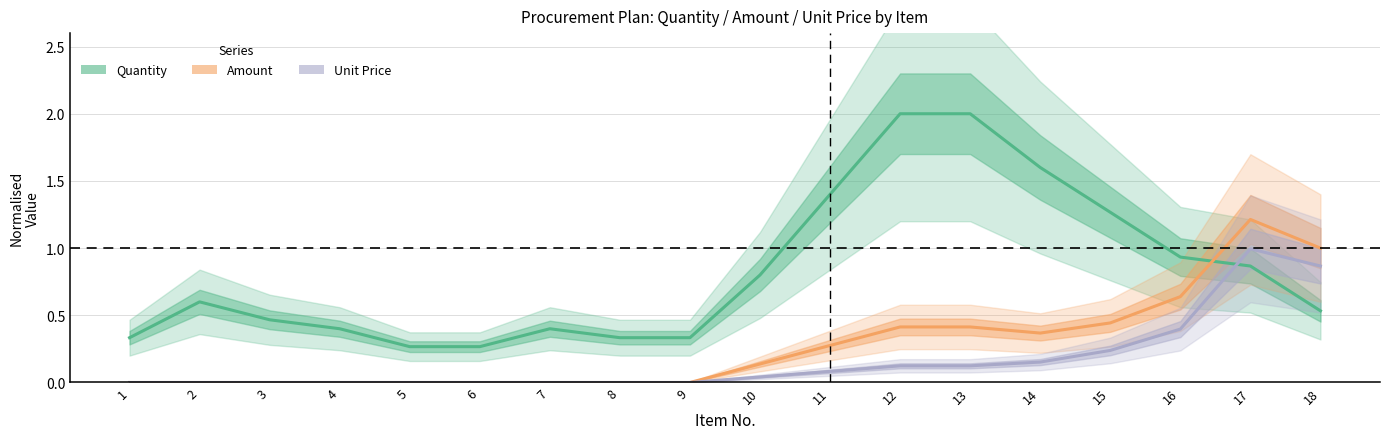

The value of Unit Price at 1 is -0.7. True or false?

False